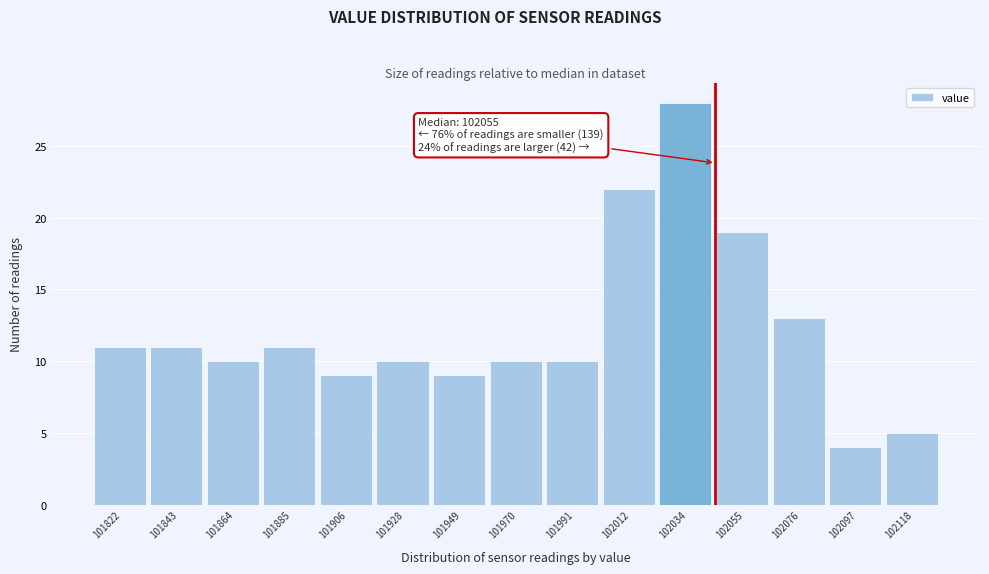

Reading left to right, list all the values displayed in this chart.

101822=11	101843=11	101864=10	101885=11	101906=9	101928=10	101949=9	101970=10	101991=10	102012=22	102034=28	102055=19	102076=13	102097=4	102118=5